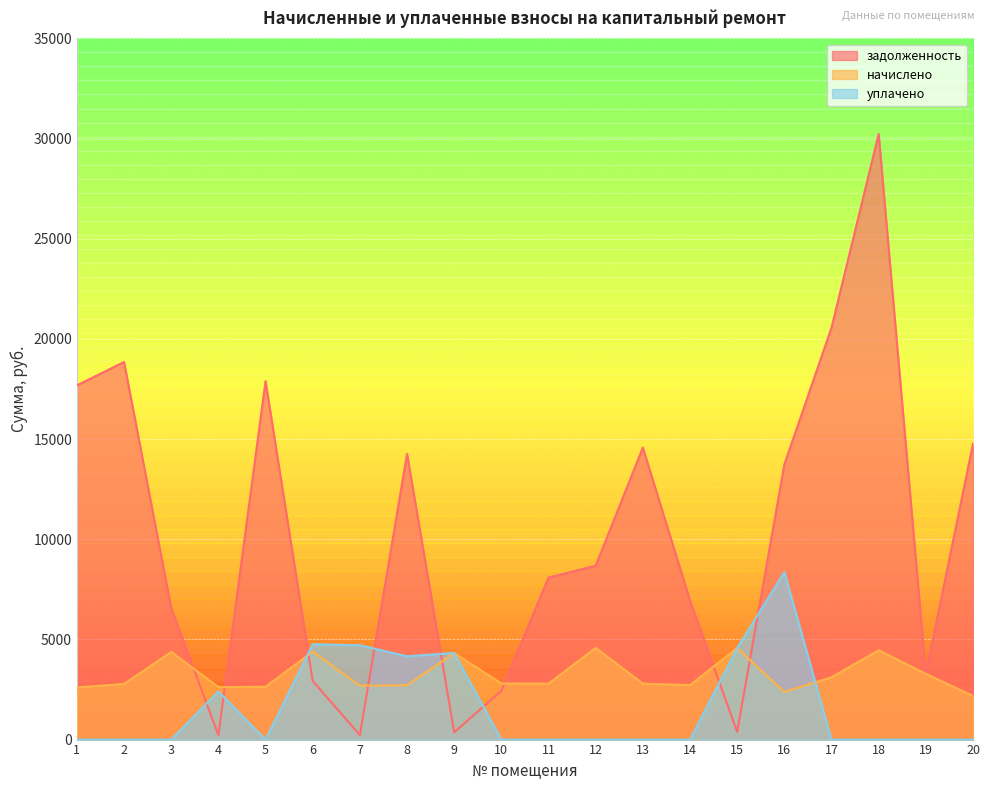

True or false: уплачено has a value of 4646.1 at 3.

False